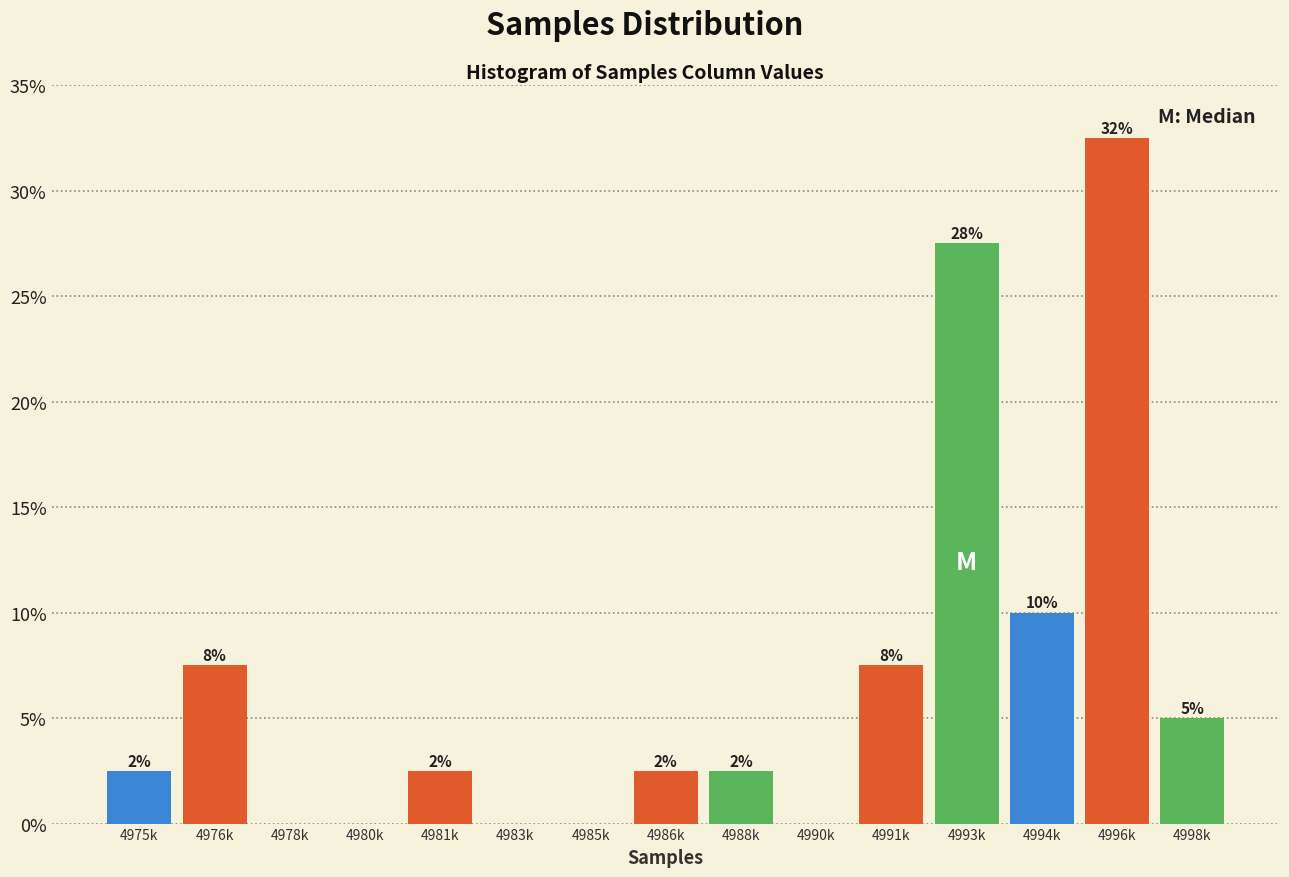

Are the bars horizontal?

No